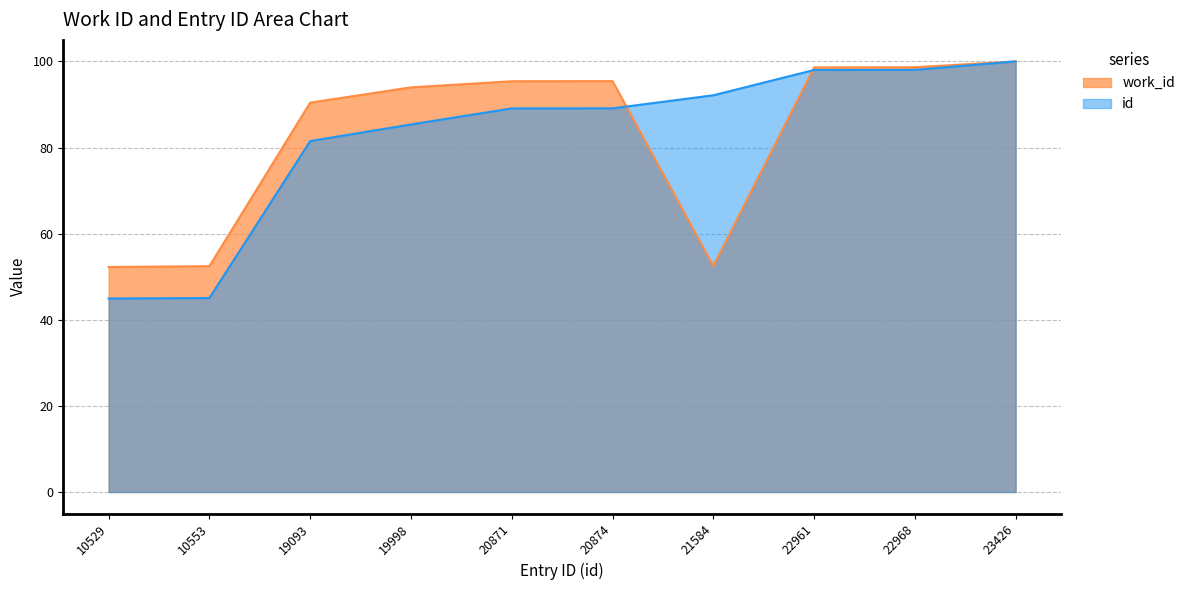

How many values are below 95?

5